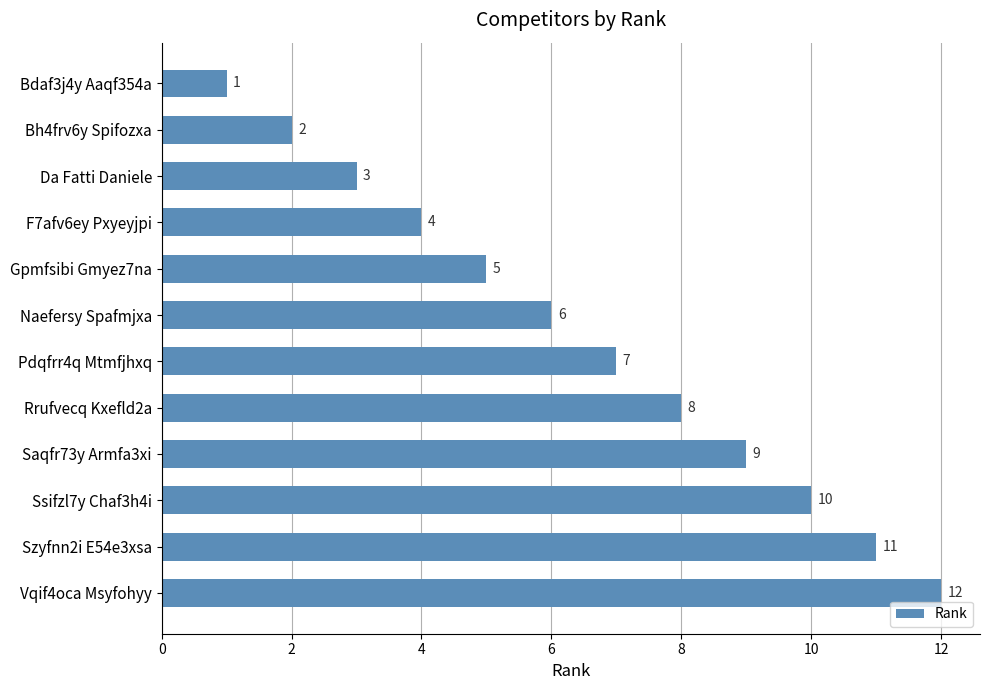

What is the change in value from Naefersy Spafmjxa to Rrufvecq Kxefld2a?

+2